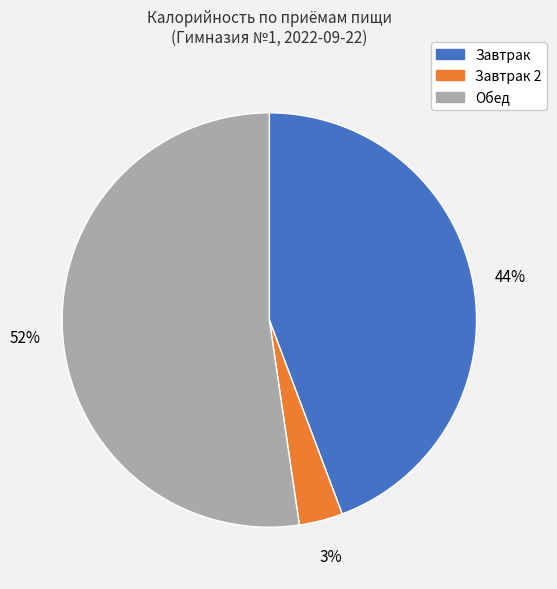

Is there a majority slice in this chart?

Yes